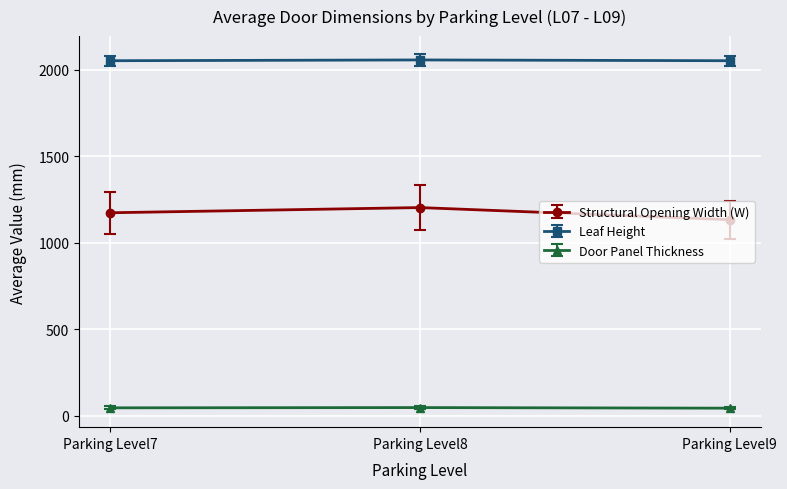

What is the sum of the Leaf Height values at Parking Level9 and Parking Level7?

4104.0